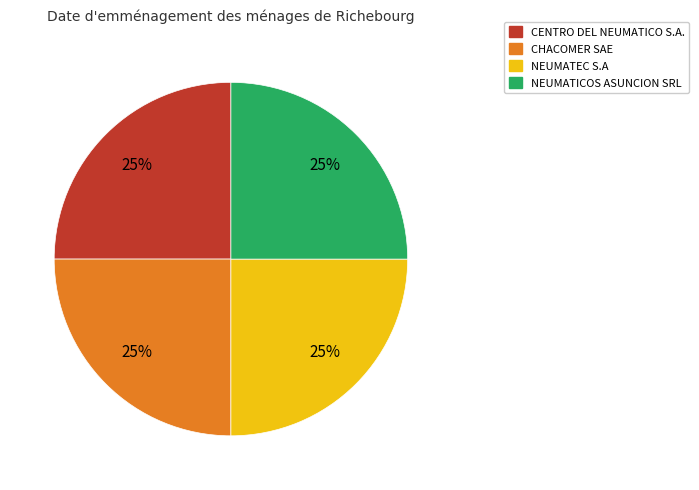

Is there any slice that represents more than half of the pie?

No